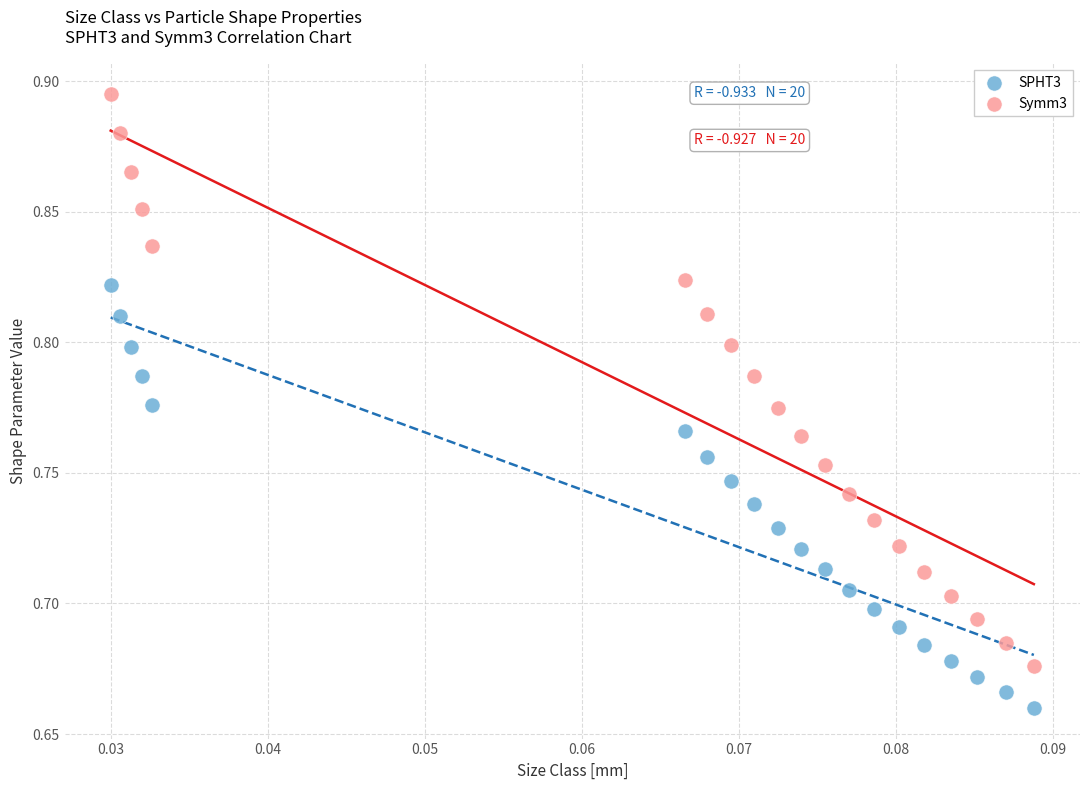

What are all the series names shown in the legend?

SPHT3, Symm3